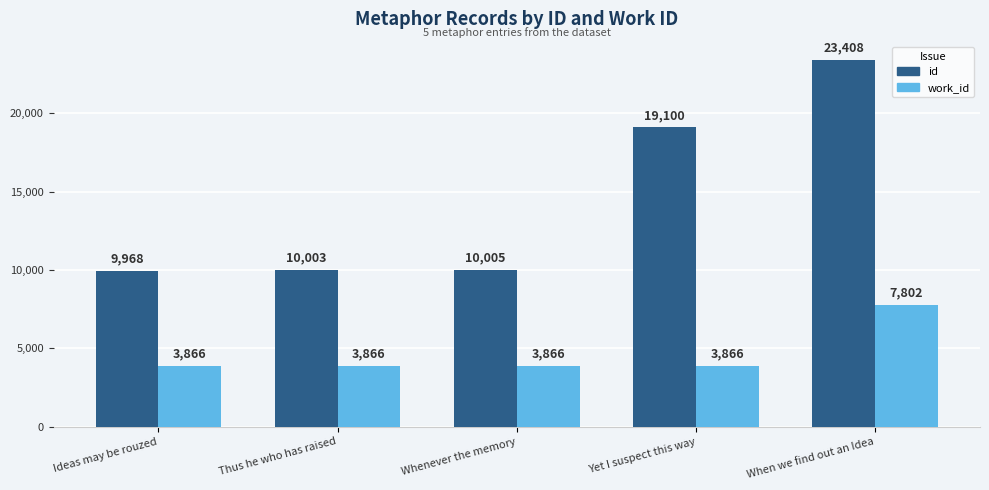

What is the difference between the highest and lowest values at Whenever the memory?

6139